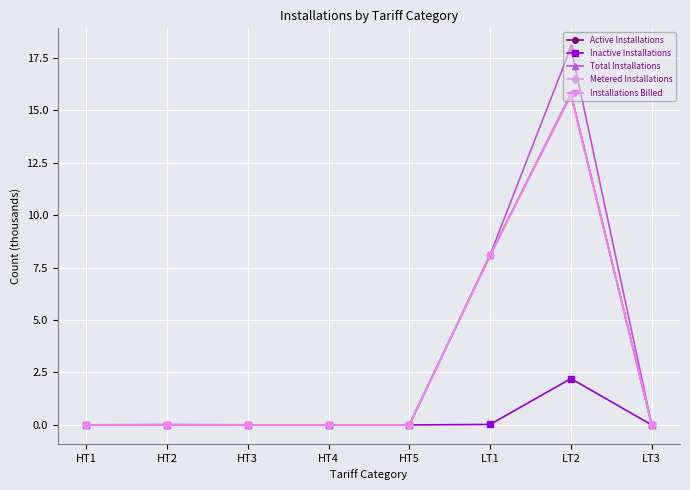

Does the chart have visible grid lines?

Yes